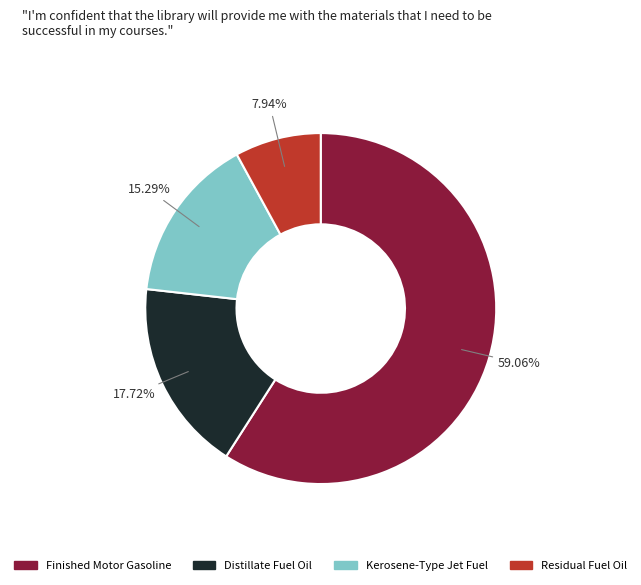

Rank the categories by value from highest to lowest.

Finished Motor Gasoline, Distillate Fuel Oil, Kerosene-Type Jet Fuel, Residual Fuel Oil